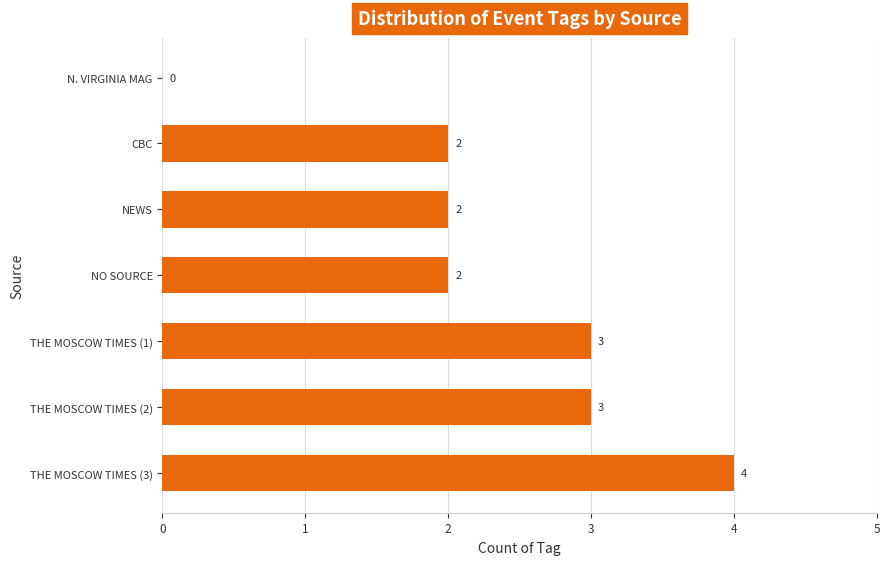

The chart shows a value of 1 at THE MOSCOW TIMES (3). True or false?

False